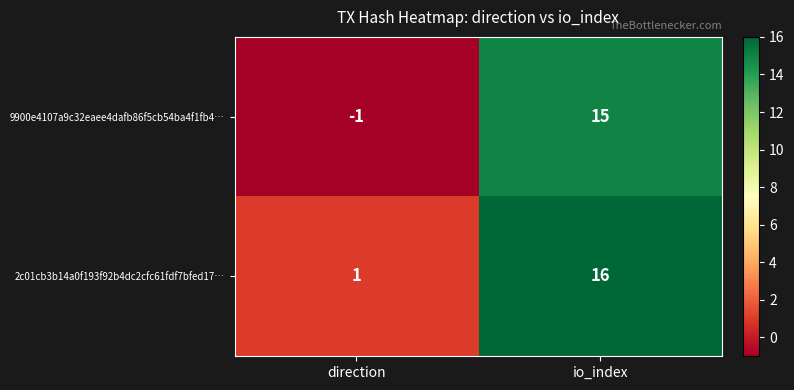

The 9900e4107a9c32eaee4dafb86f5cb54ba4f1fb4… series shows 26 at io_index. True or false?

False